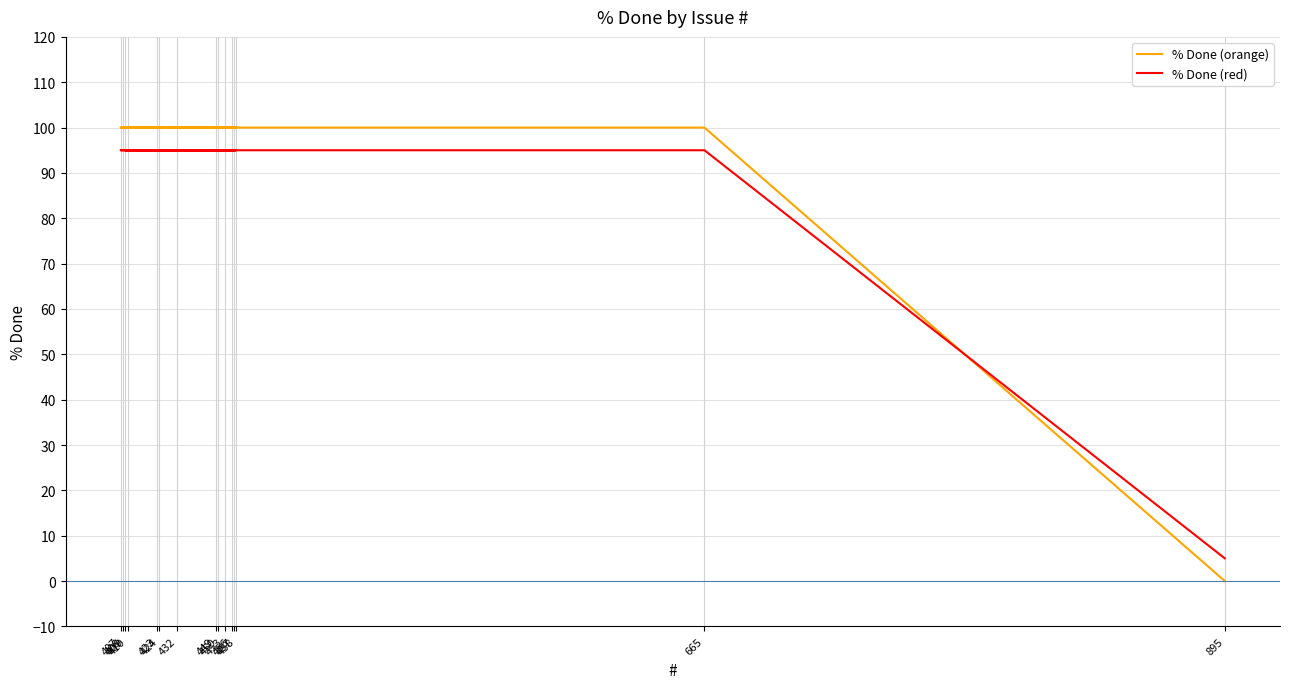

What is the highest value of the % Done (orange) series?

100